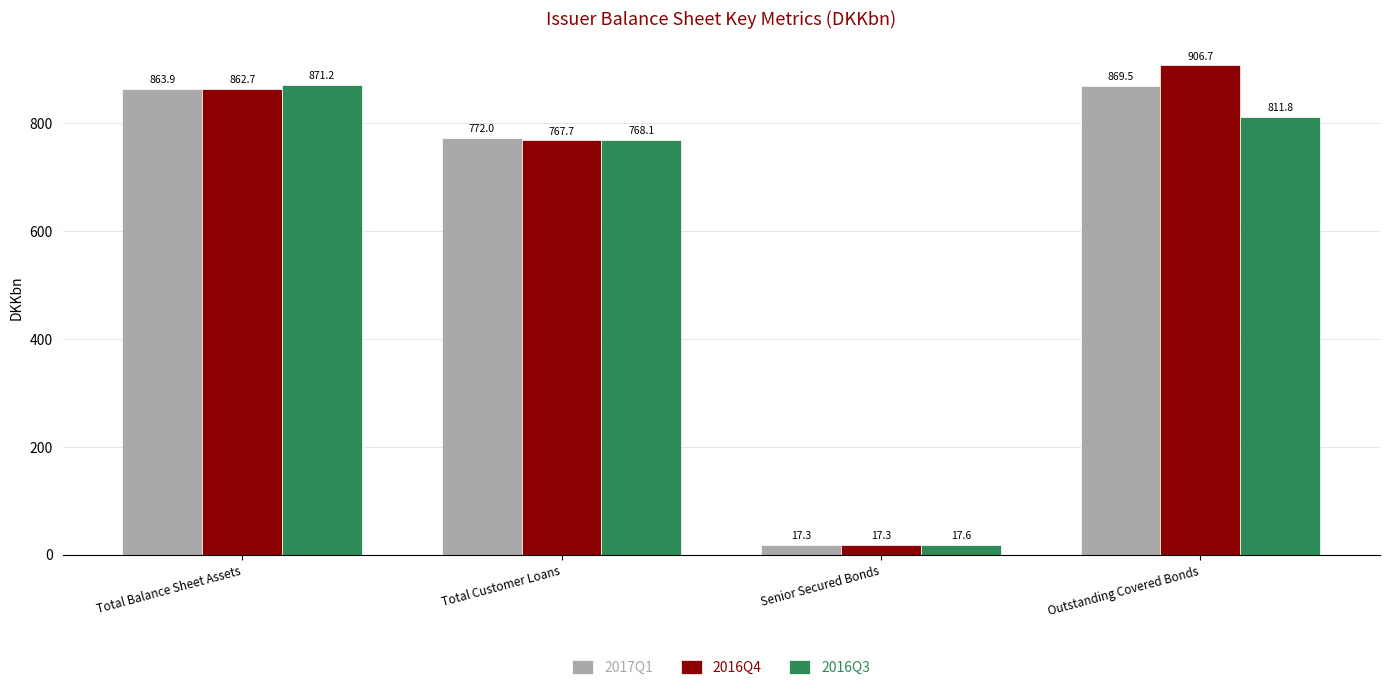

Which label corresponds to the largest value in the chart?

Outstanding Covered Bonds